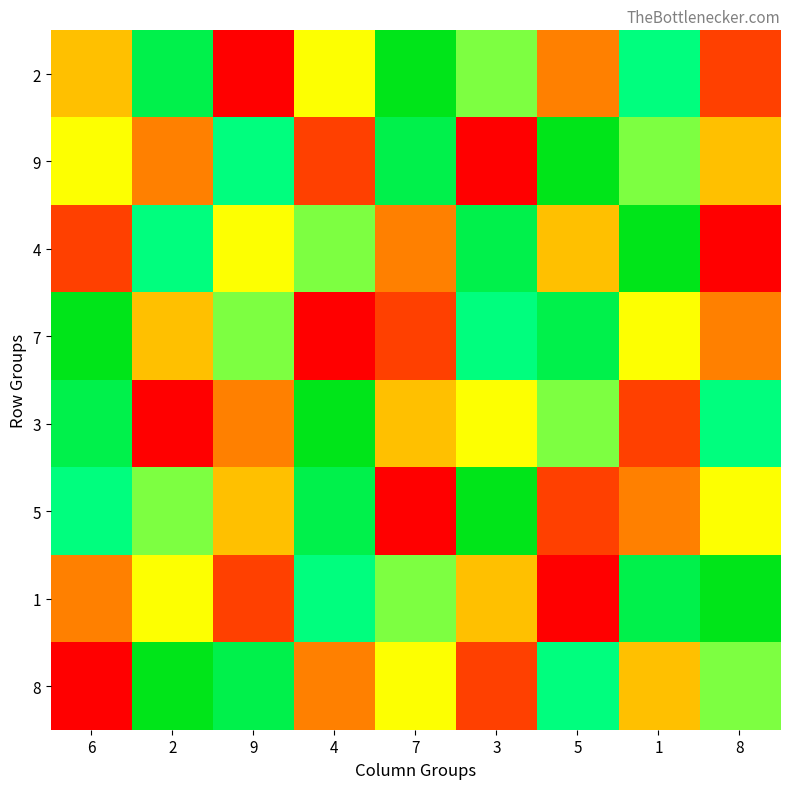

Count the number of data series in this chart.

8